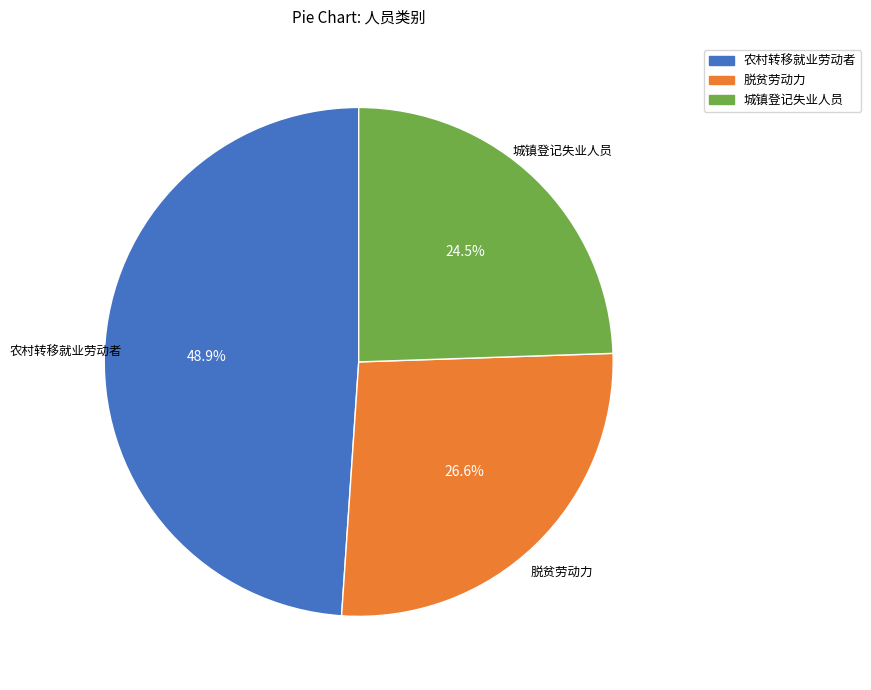

How much of the chart is everything except 农村转移就业劳动者?

51.1%